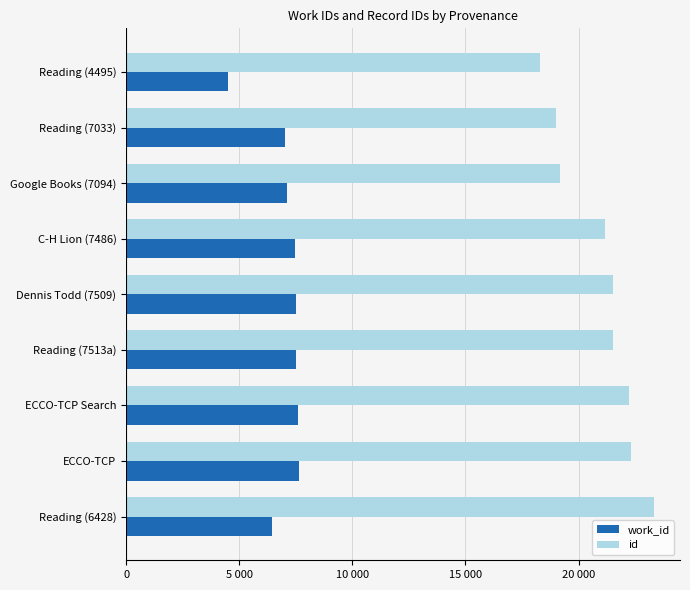

Which series has the largest total across all categories?

id